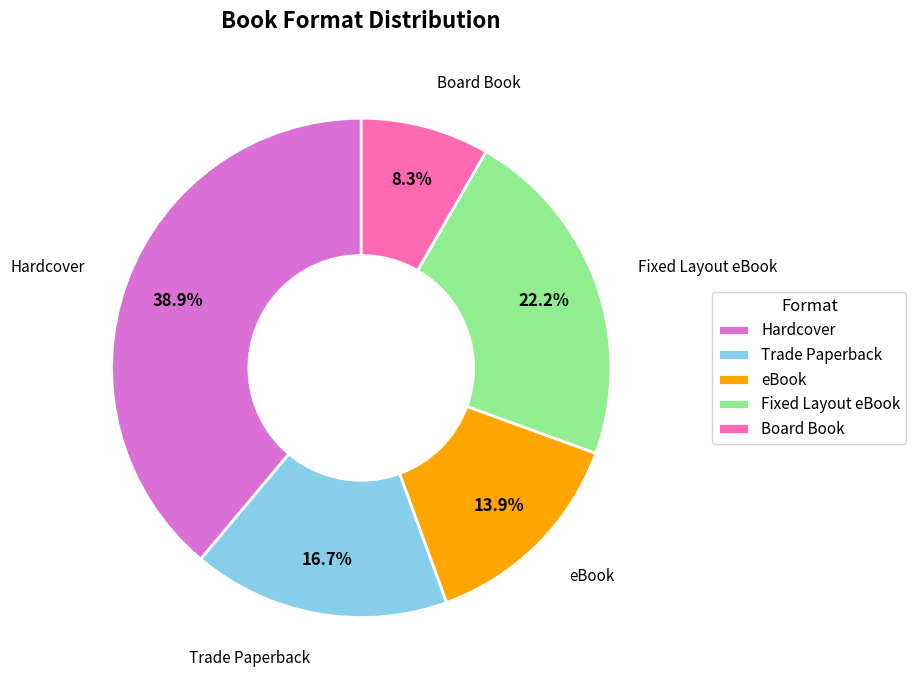

Which category has the biggest portion of the pie?

Hardcover